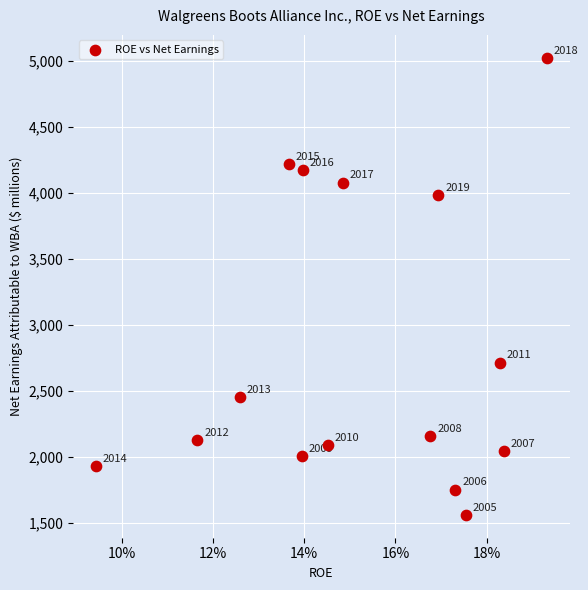

What is the range of Y values (max minus min)?

3464